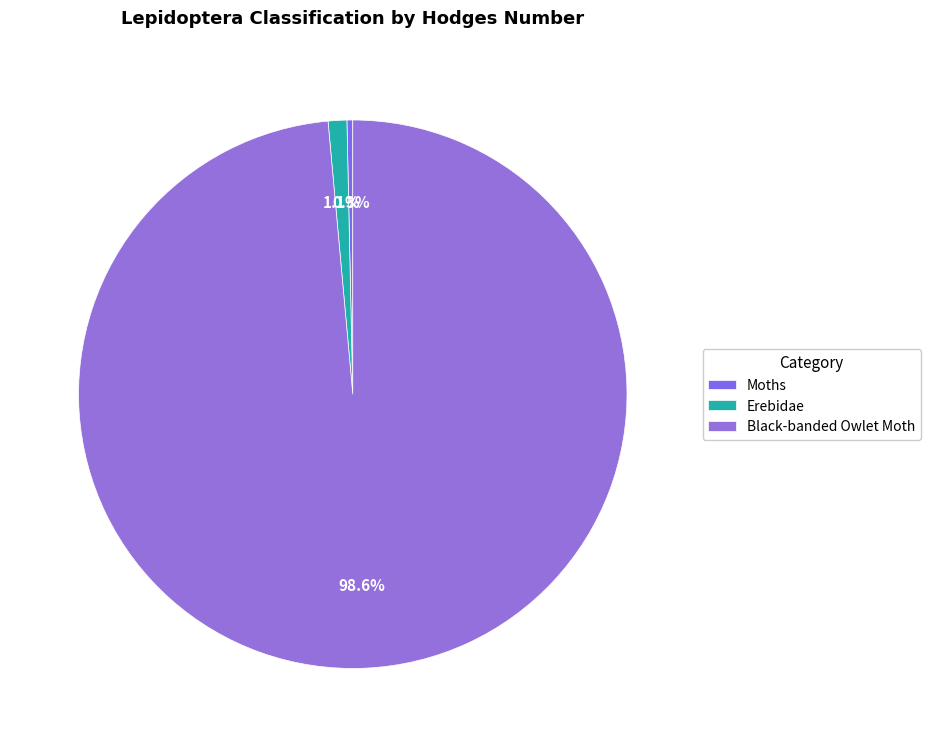

To the nearest percent, what is the average slice percentage?

33%